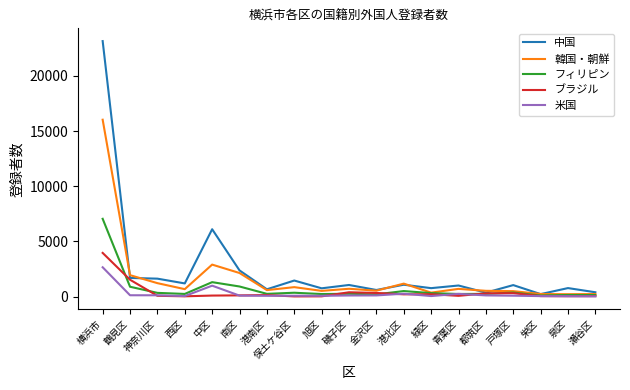

What is the maximum value for 米国?

2657